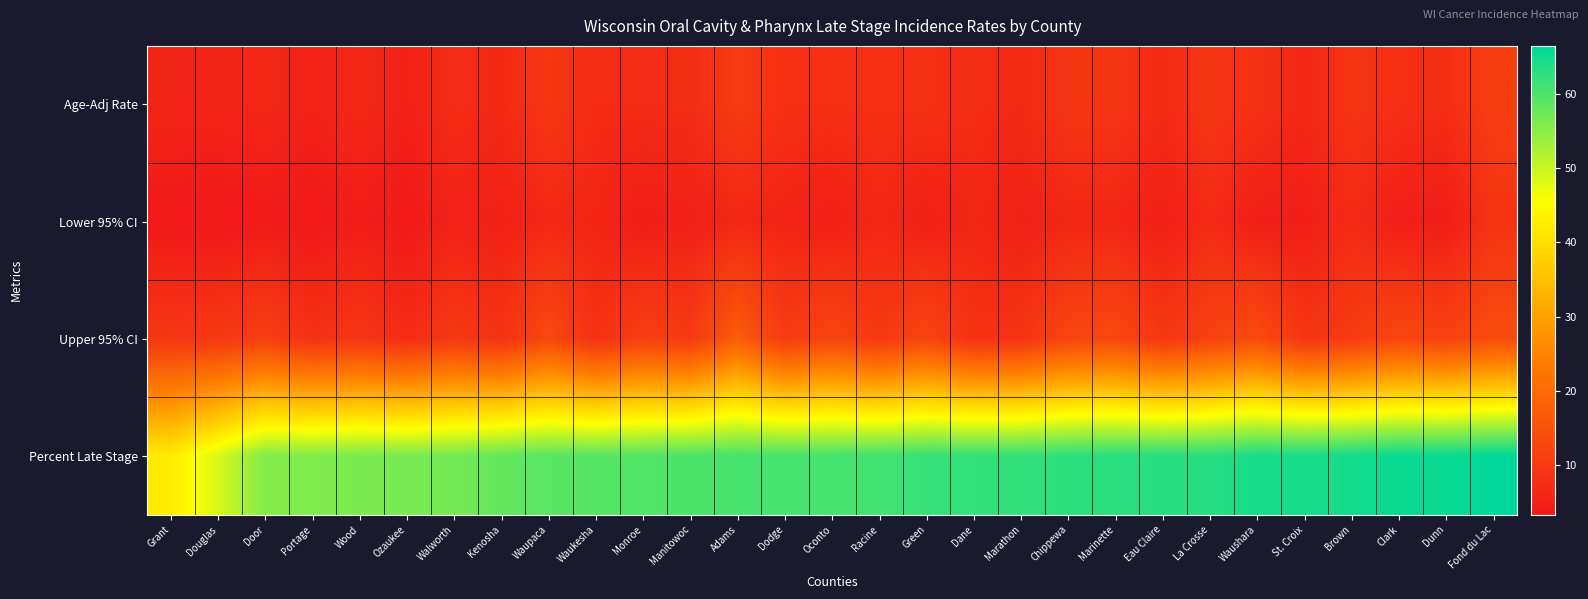

Which series has the widest spread of values?

Percent Late Stage